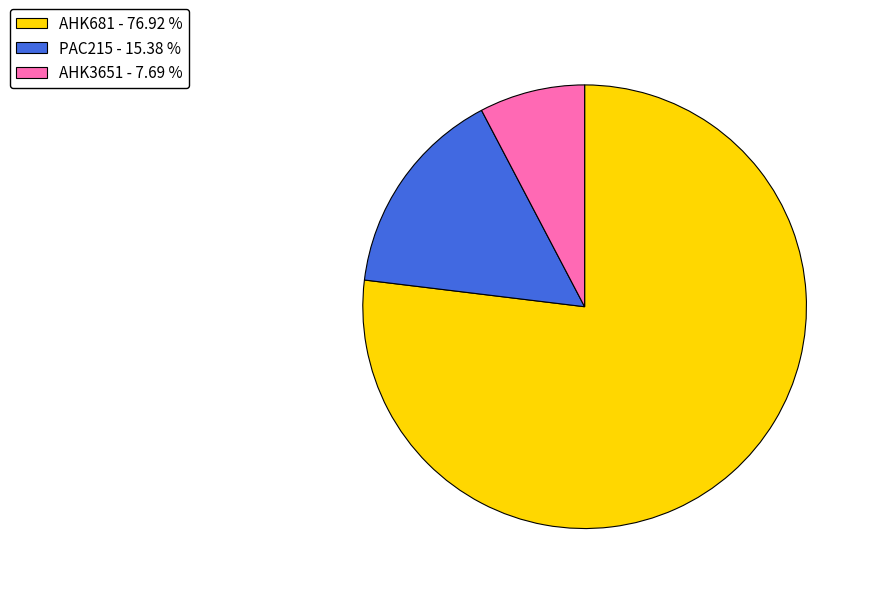

What is the ratio of the value at AHK681 - 76.92 % to the value at PAC215 - 15.38 %?

5.0